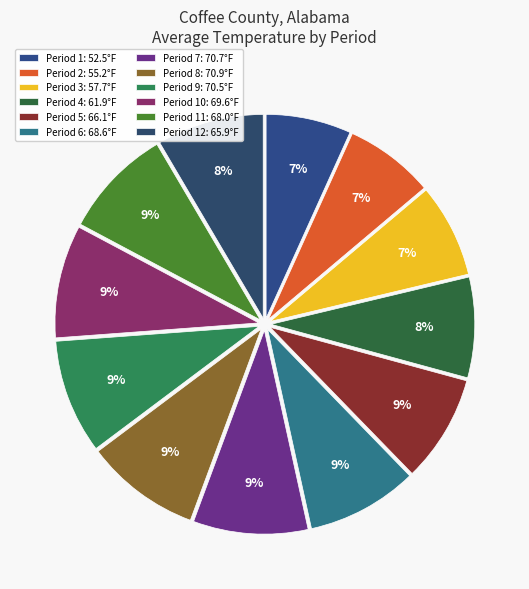

How many segments does this pie chart have?

12